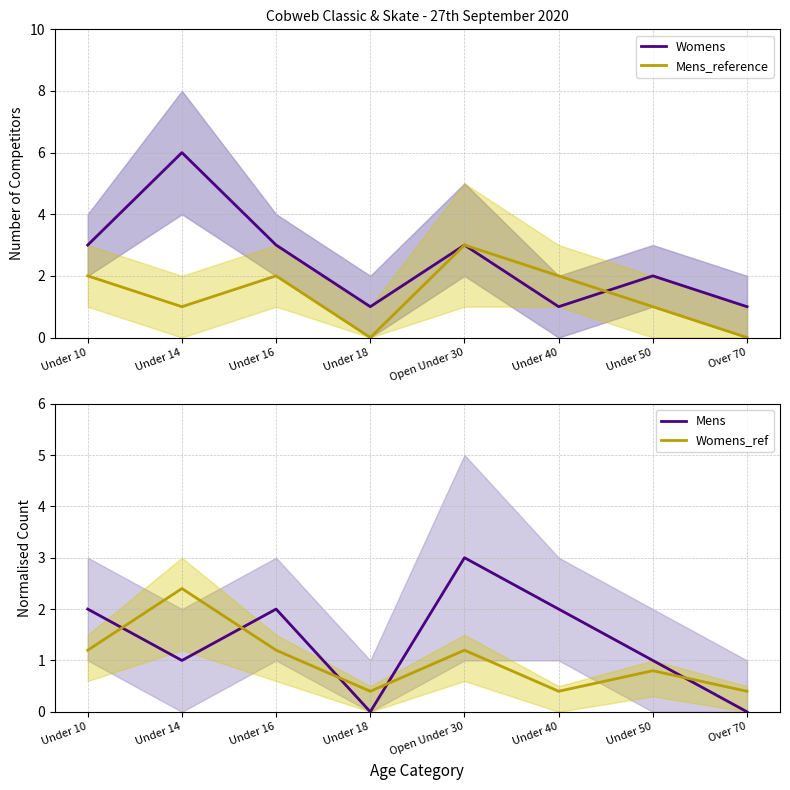

Is this an area chart (filled region under the line)?

No